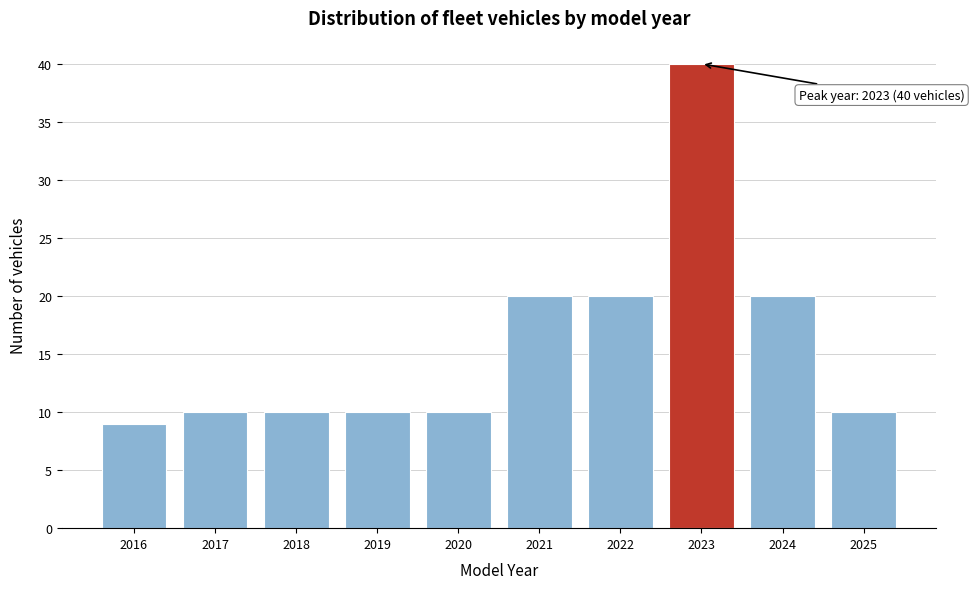

Reading left to right, transcribe all the data shown in this chart.

2016=9	2017=10	2018=10	2019=10	2020=10	2021=20	2022=20	2023=40	2024=20	2025=10